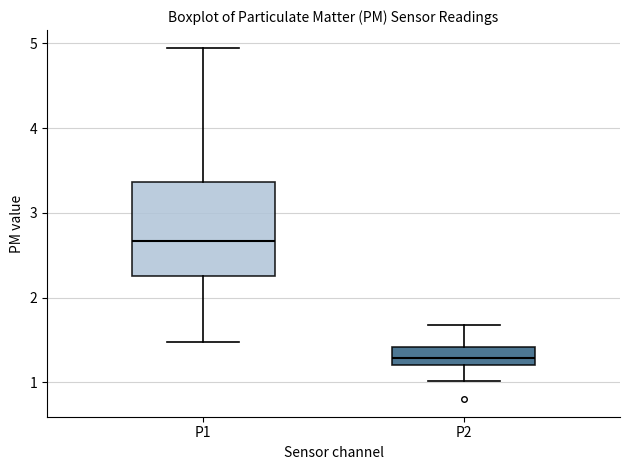

Comparing the boxes themselves (not the whiskers), which one is the tallest?

P1